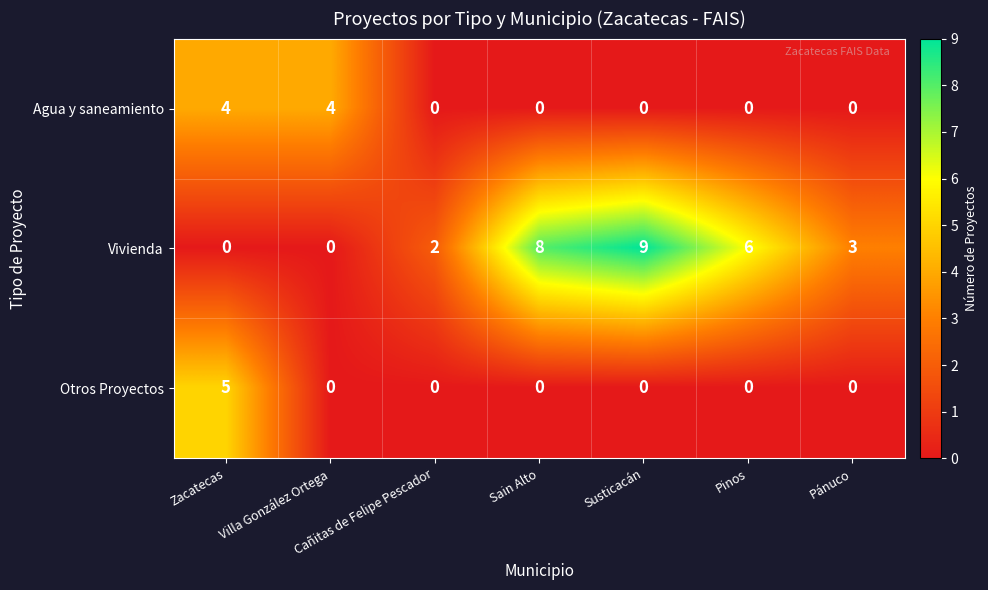

Which series has the largest total across all categories?

Vivienda